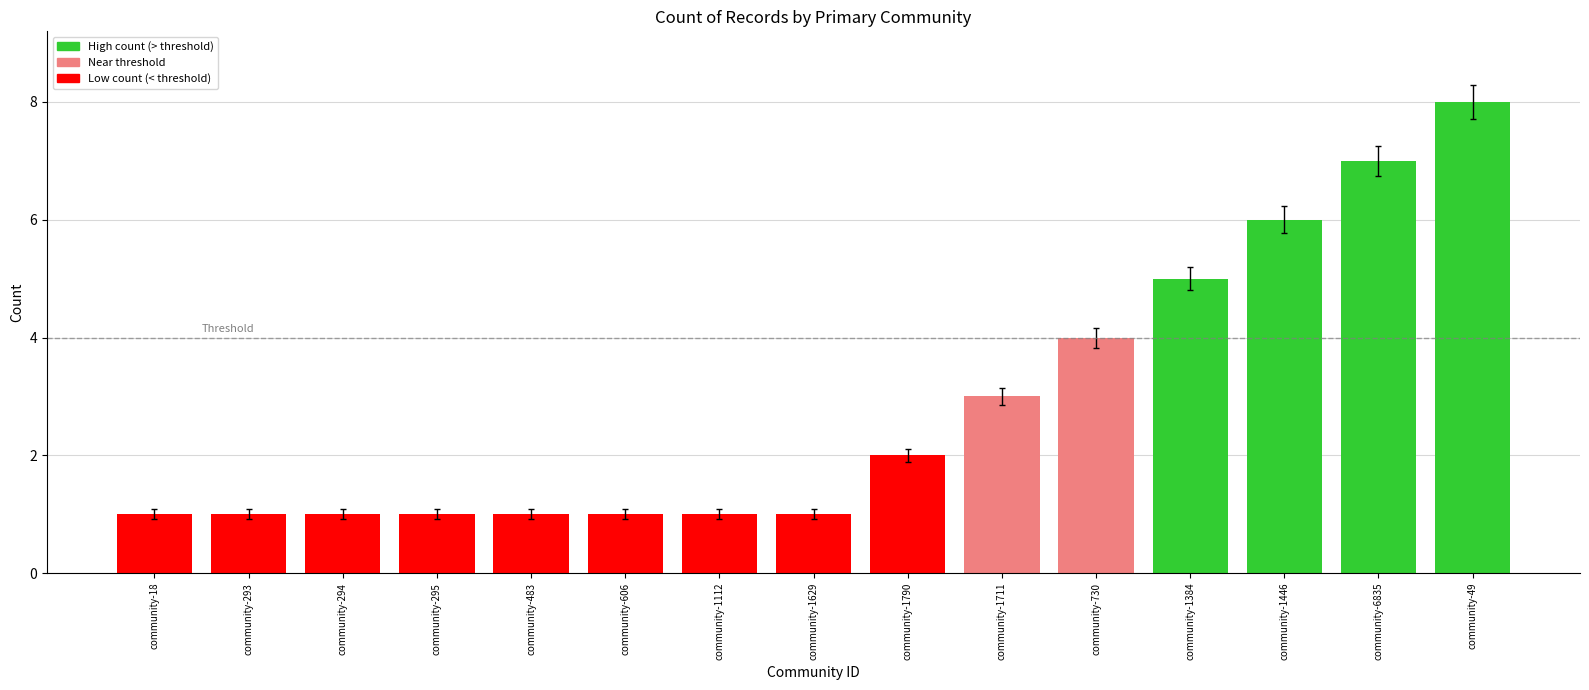

What position from the right is community-1711?

6